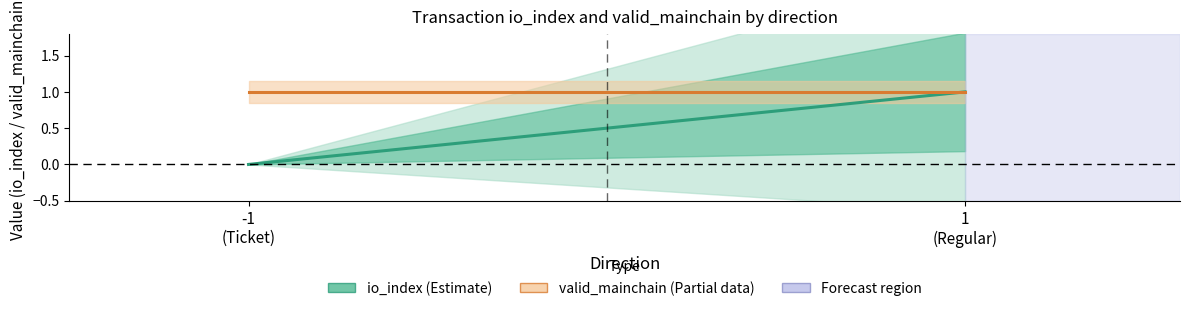

Reading left to right, extract all data points from this chart.

io_index (Estimate): 0	1
valid_mainchain (Partial): 1	1